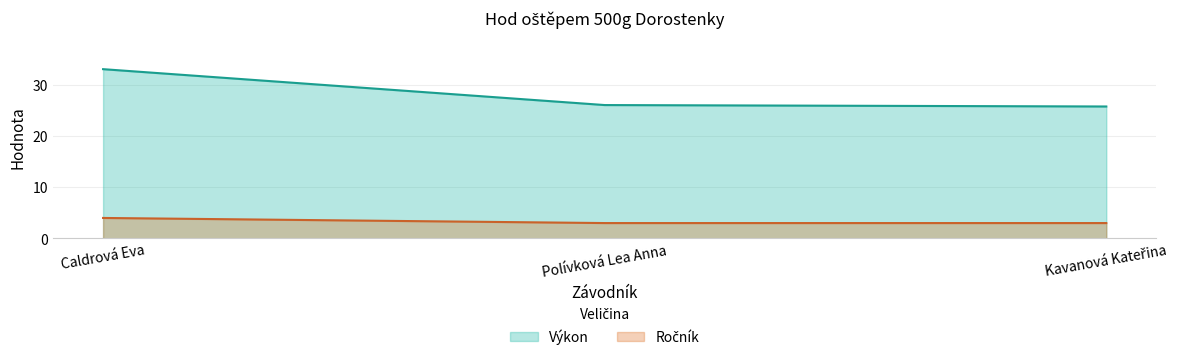

How many Ročník values are between 3 and 4?

3